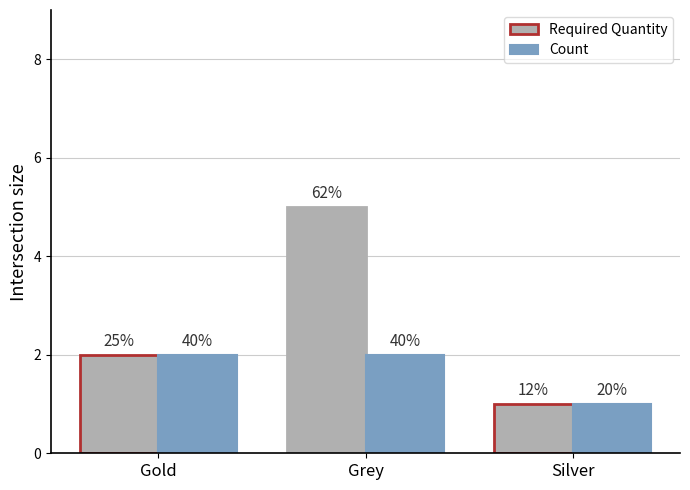

Reading right to left, what are all the values shown in this chart?

Required Quantity: 1	5	2
Count: 1	2	2